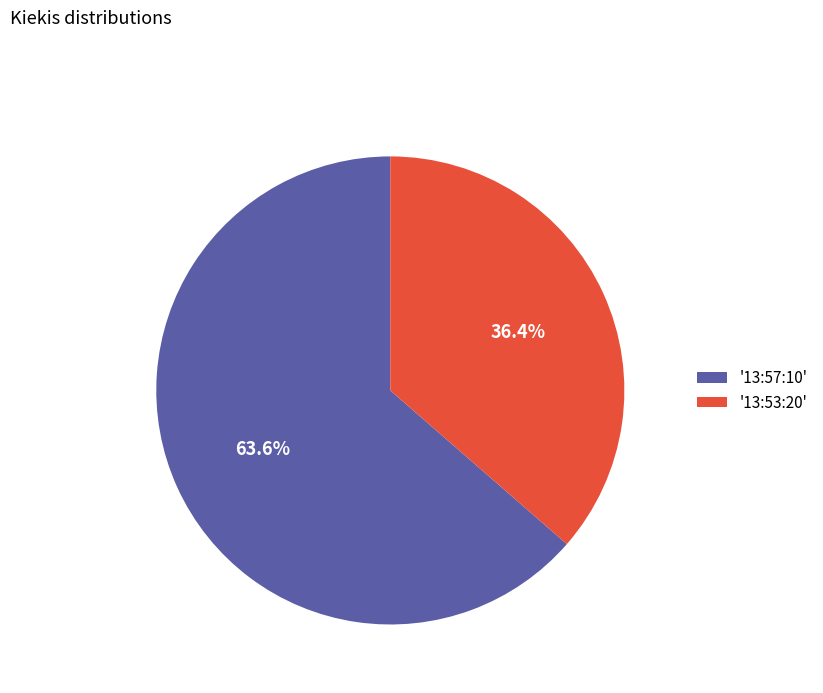

Which category accounts for the majority?

'13:57:10'